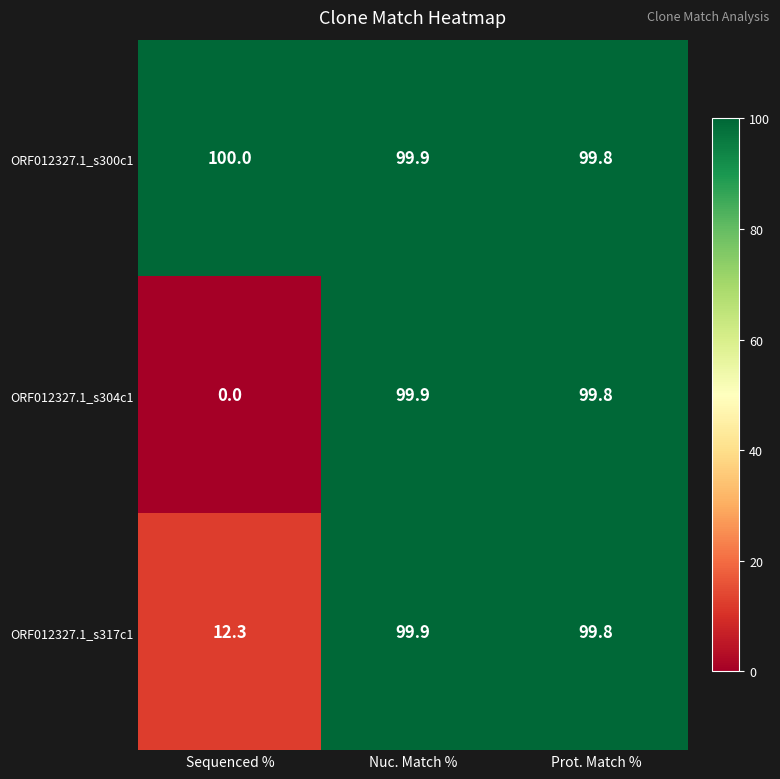

Which series has the largest range (max minus min)?

ORF012327.1_s304c1